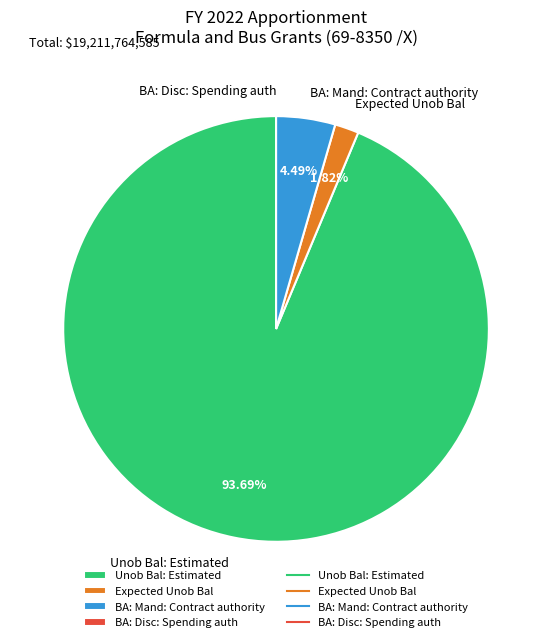

True or false: Unob Bal: Estimated accounts for 41% of the total.

False